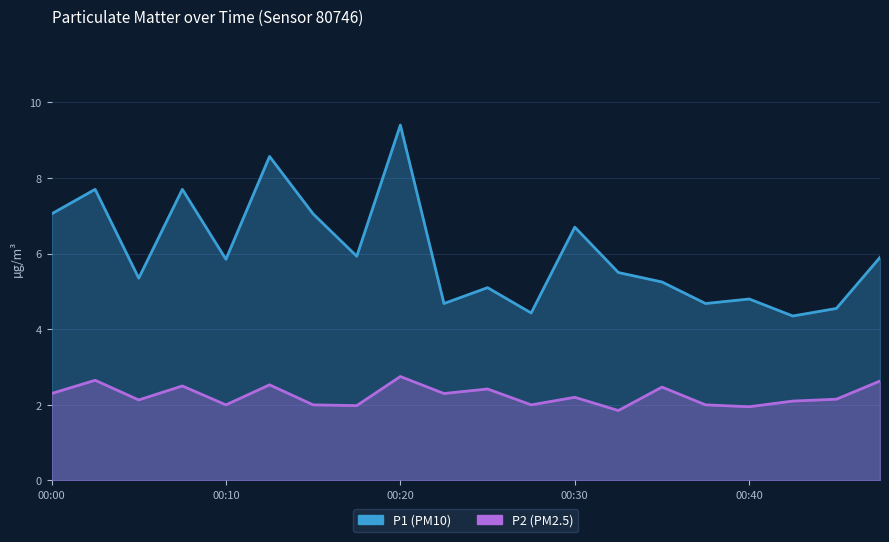

Rank the series by their average value, from highest to lowest.

P1, P2